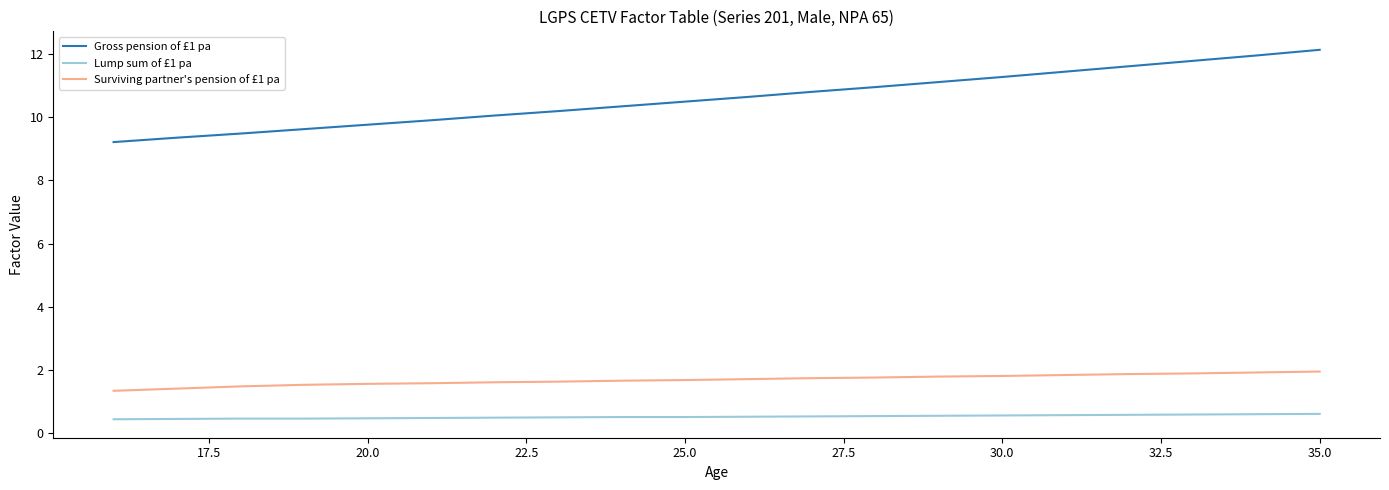

True or false: Surviving partner's pension of £1 pa and Gross pension of £1 pa cross at least once.

False